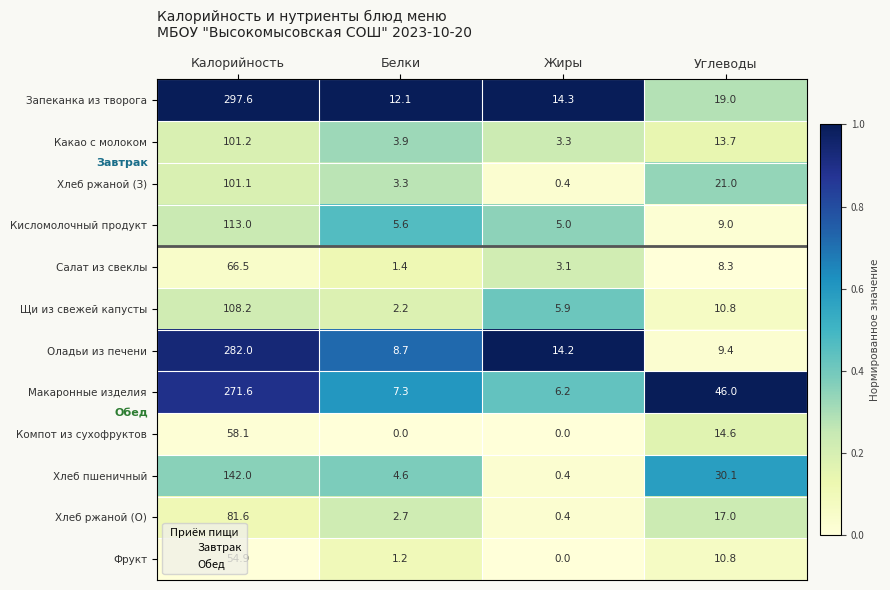

The Салат из свеклы series shows 41.4 at Калорийность. True or false?

False